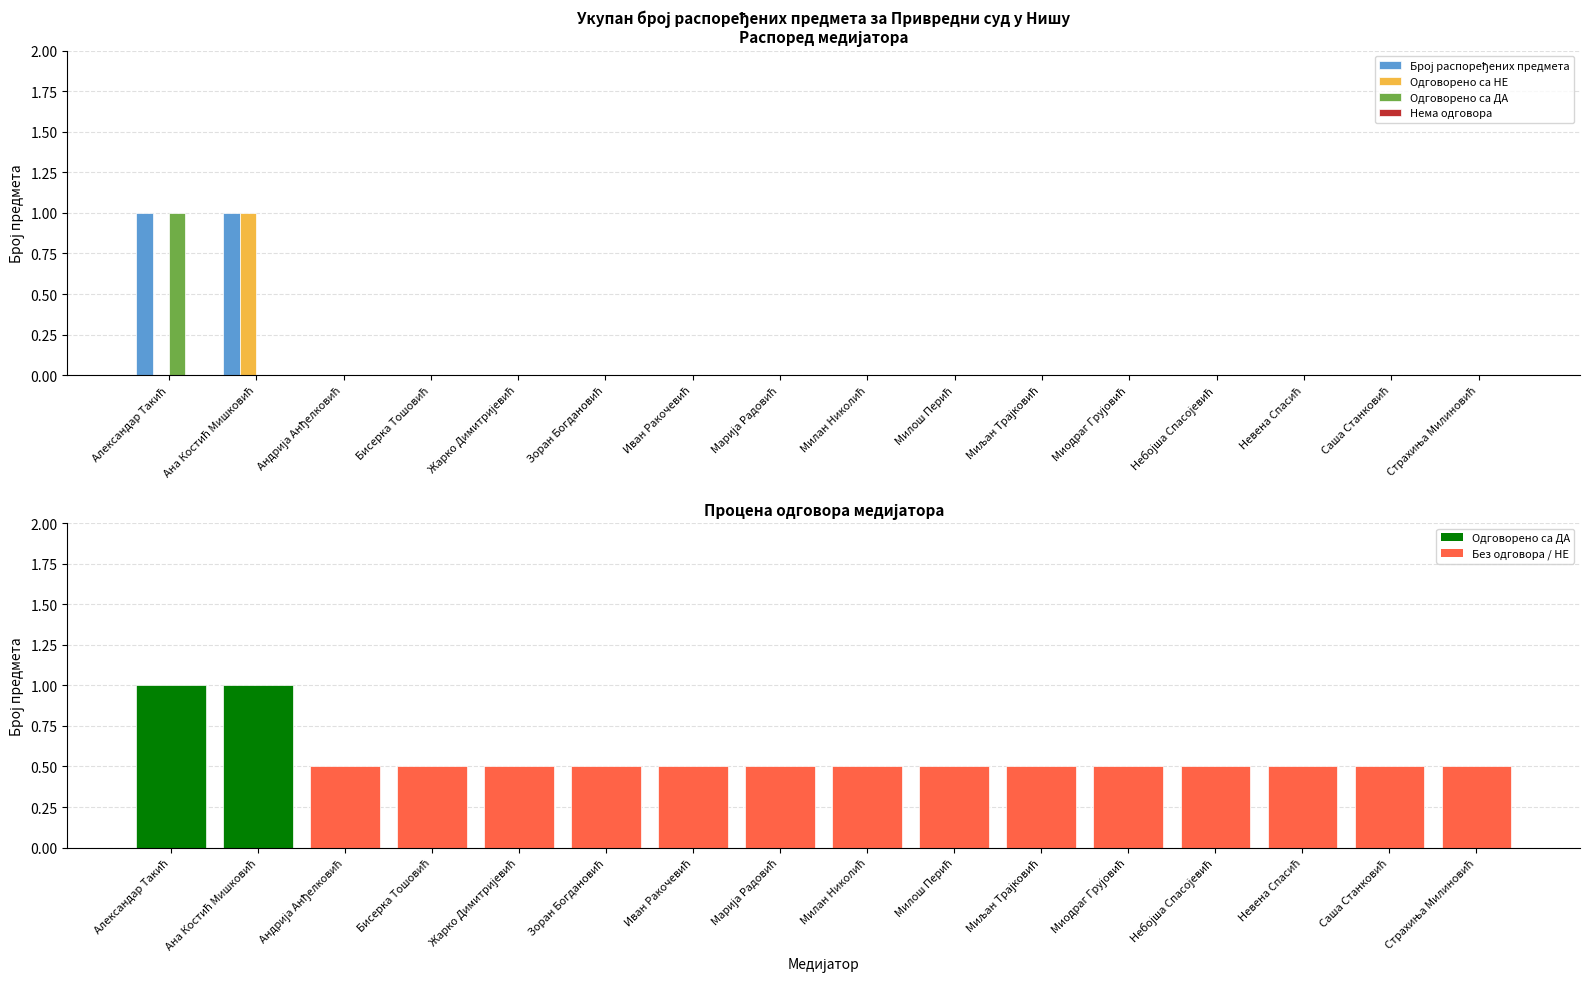

The Одговорено са ДА series shows 0 at Миодраг Грујовић. True or false?

True